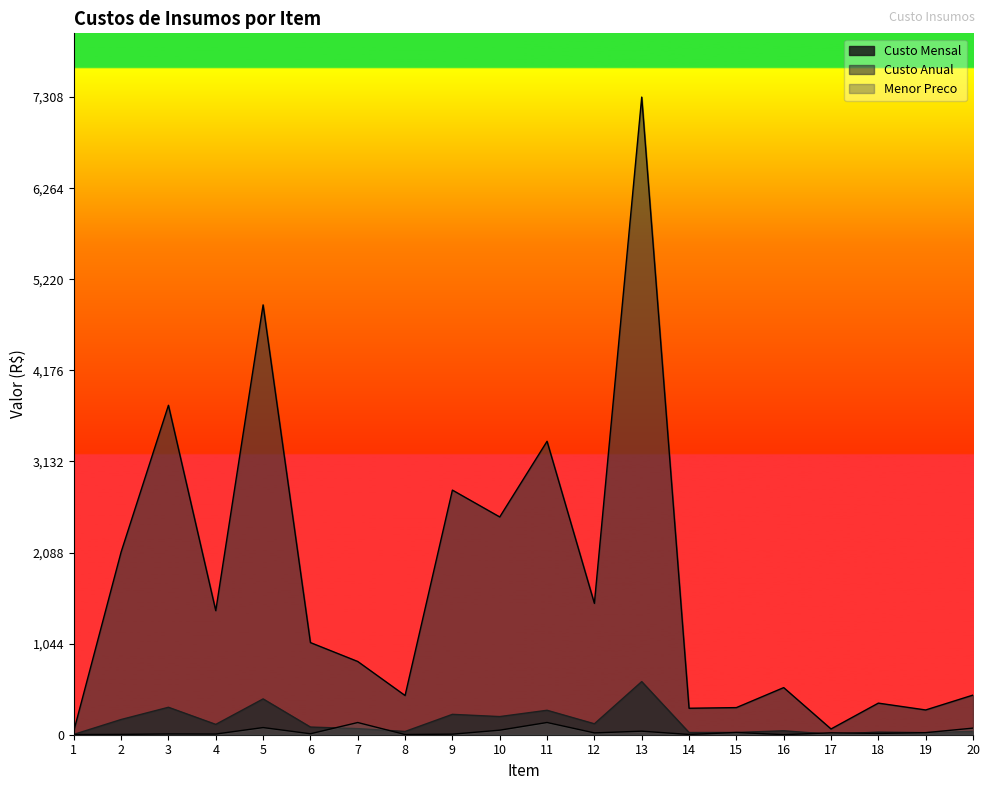

What is the difference between the second highest and minimum values in the Custo Anual series?

4882.9